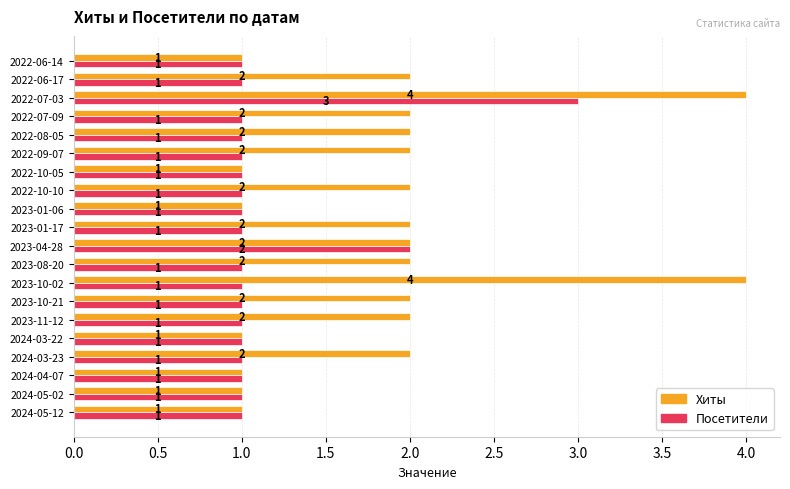

What is the sum of all Хиты values?

37